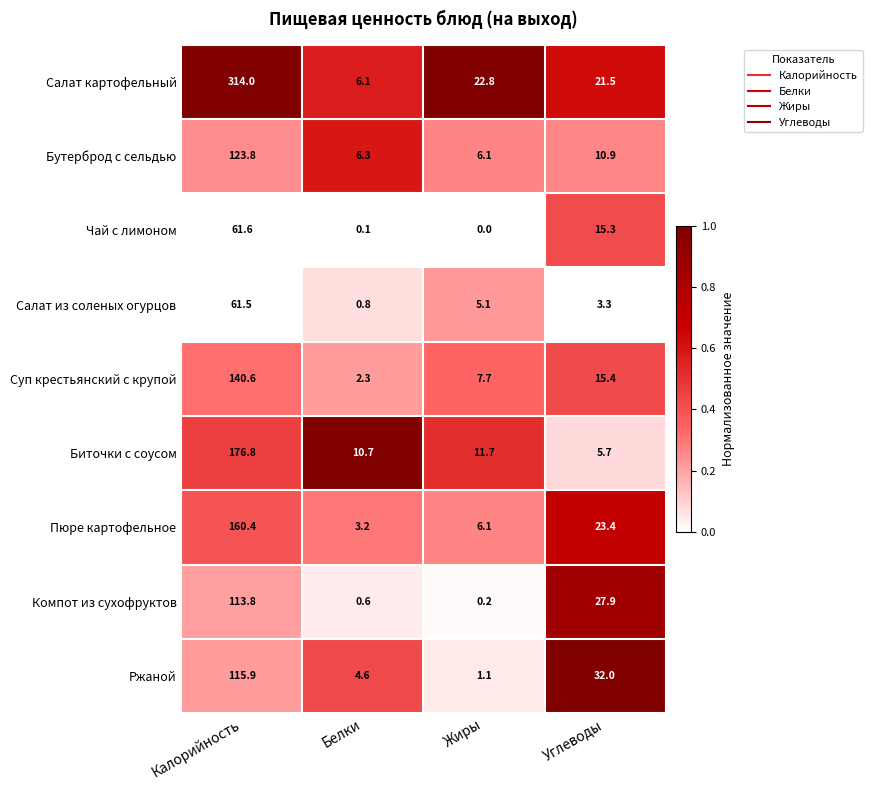

At which label is Салат из соленых огурцов closest to 31?

Жиры